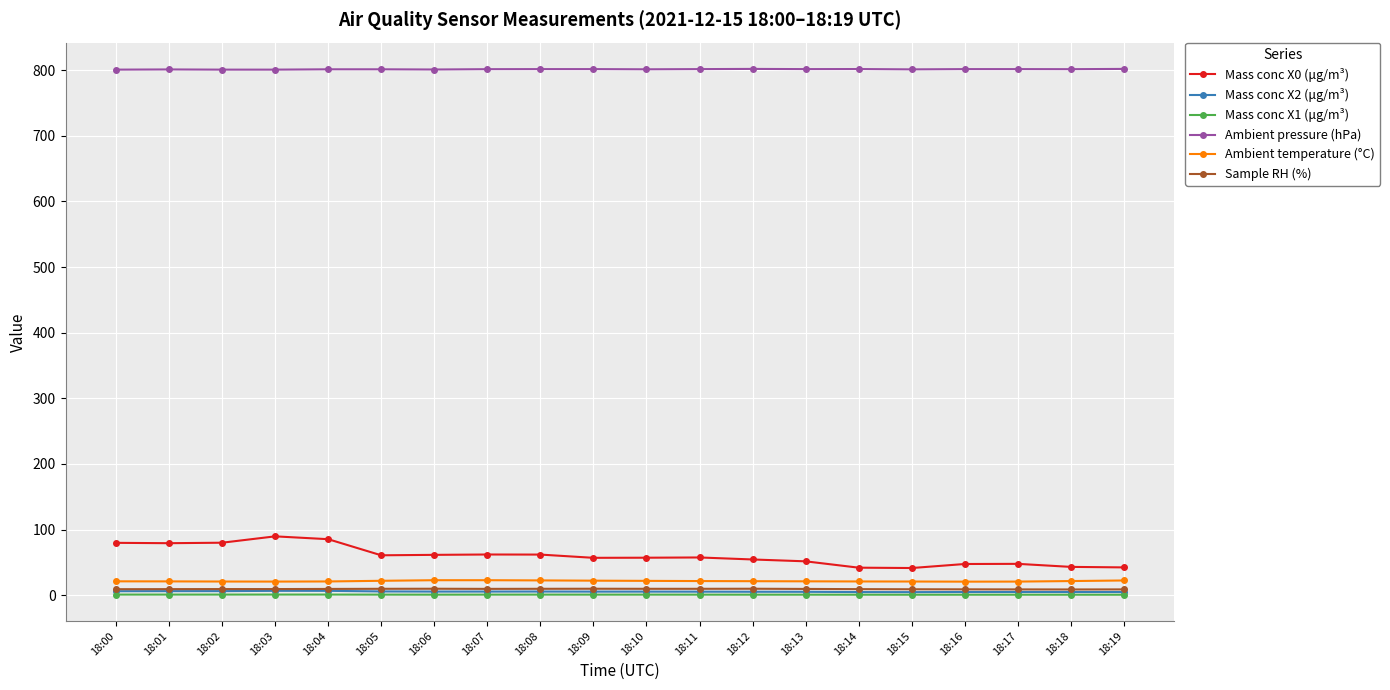

How many data points in Ambient pressure (hPa) are less than 801?

3